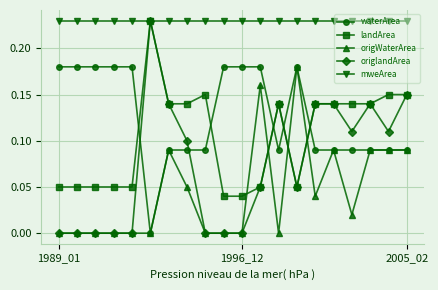

True or false: waterArea and mweArea cross at least once.

False